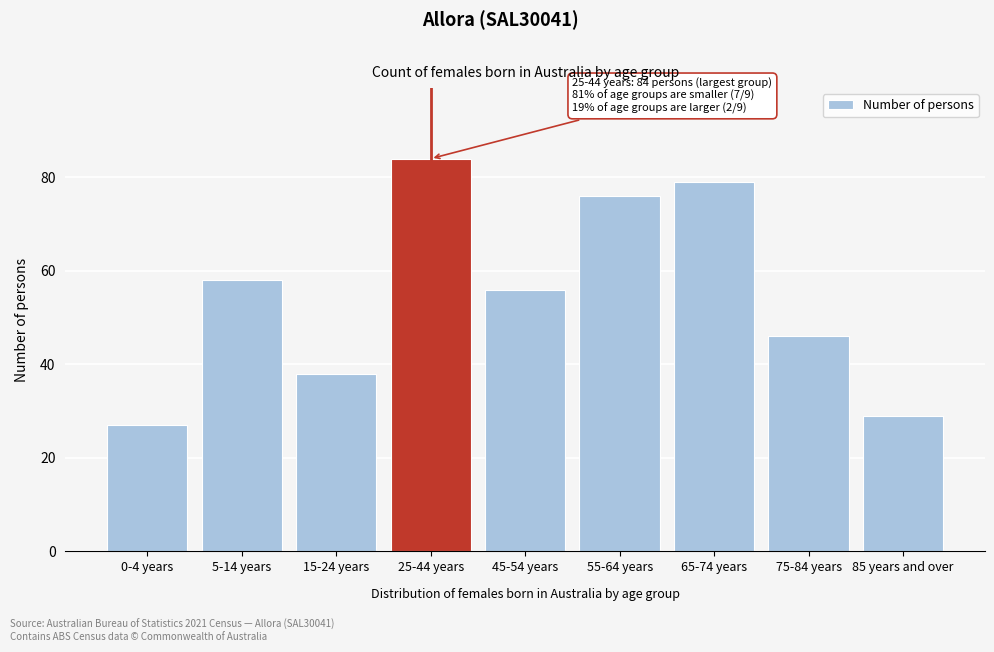

Reading right to left, extract all data points from this chart.

85 years and over=29	75-84 years=46	65-74 years=79	55-64 years=76	45-54 years=56	25-44 years=84	15-24 years=38	5-14 years=58	0-4 years=27